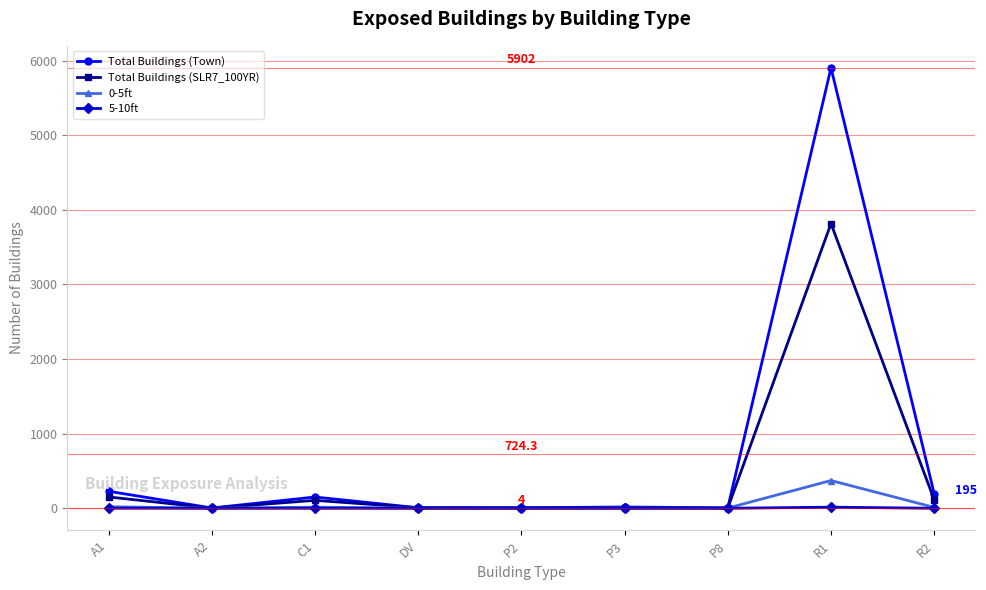

What is the maximum value for 0-5ft?

372